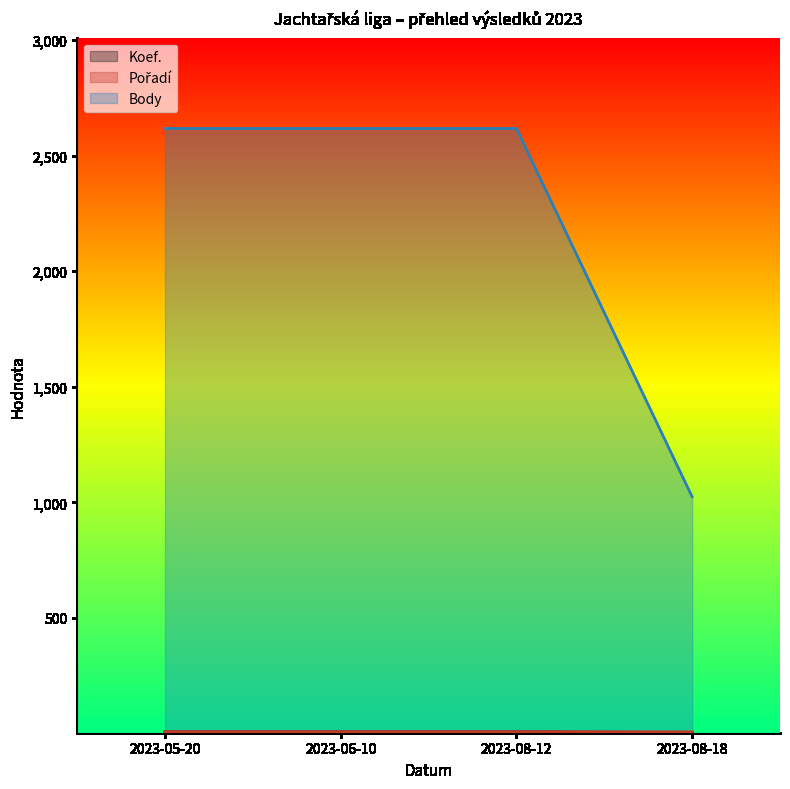

Which category has the highest value in the Body series?

2023-05-20